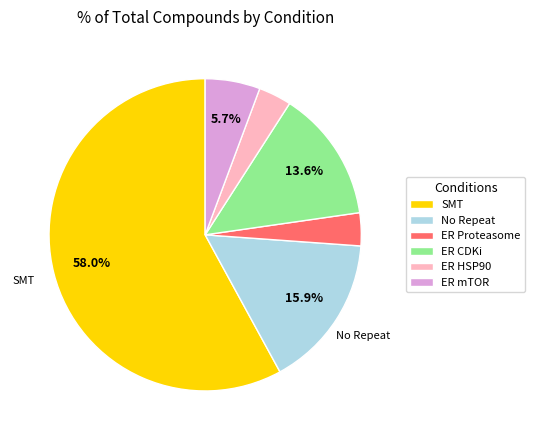

Which category accounts for the majority?

SMT